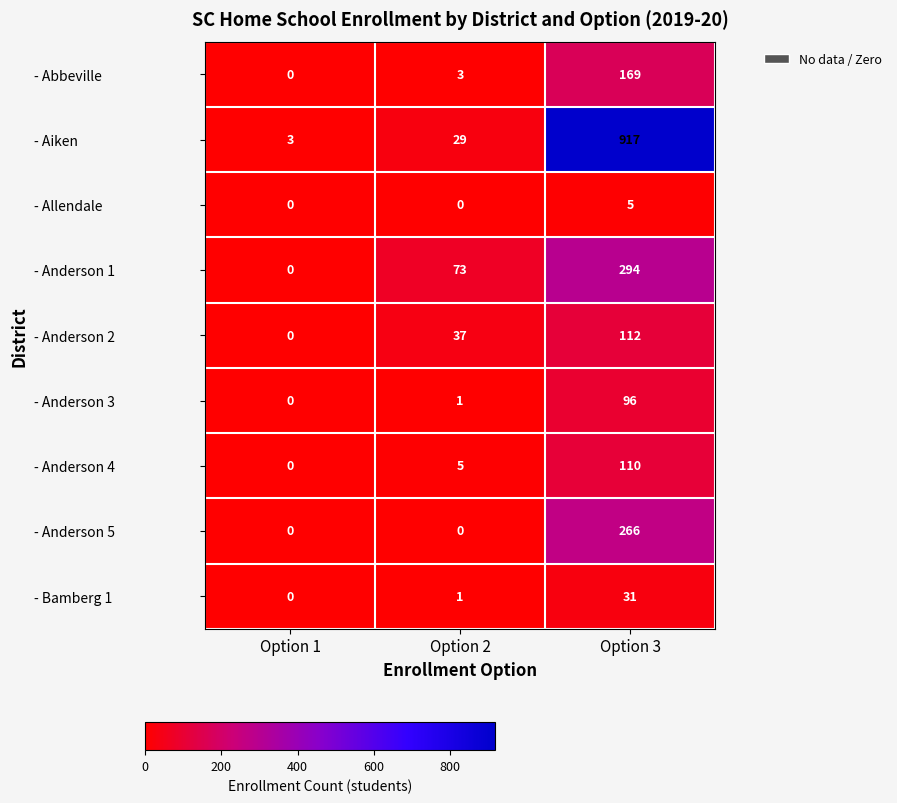

The - Anderson 4 series shows 5 at Option 2. True or false?

True